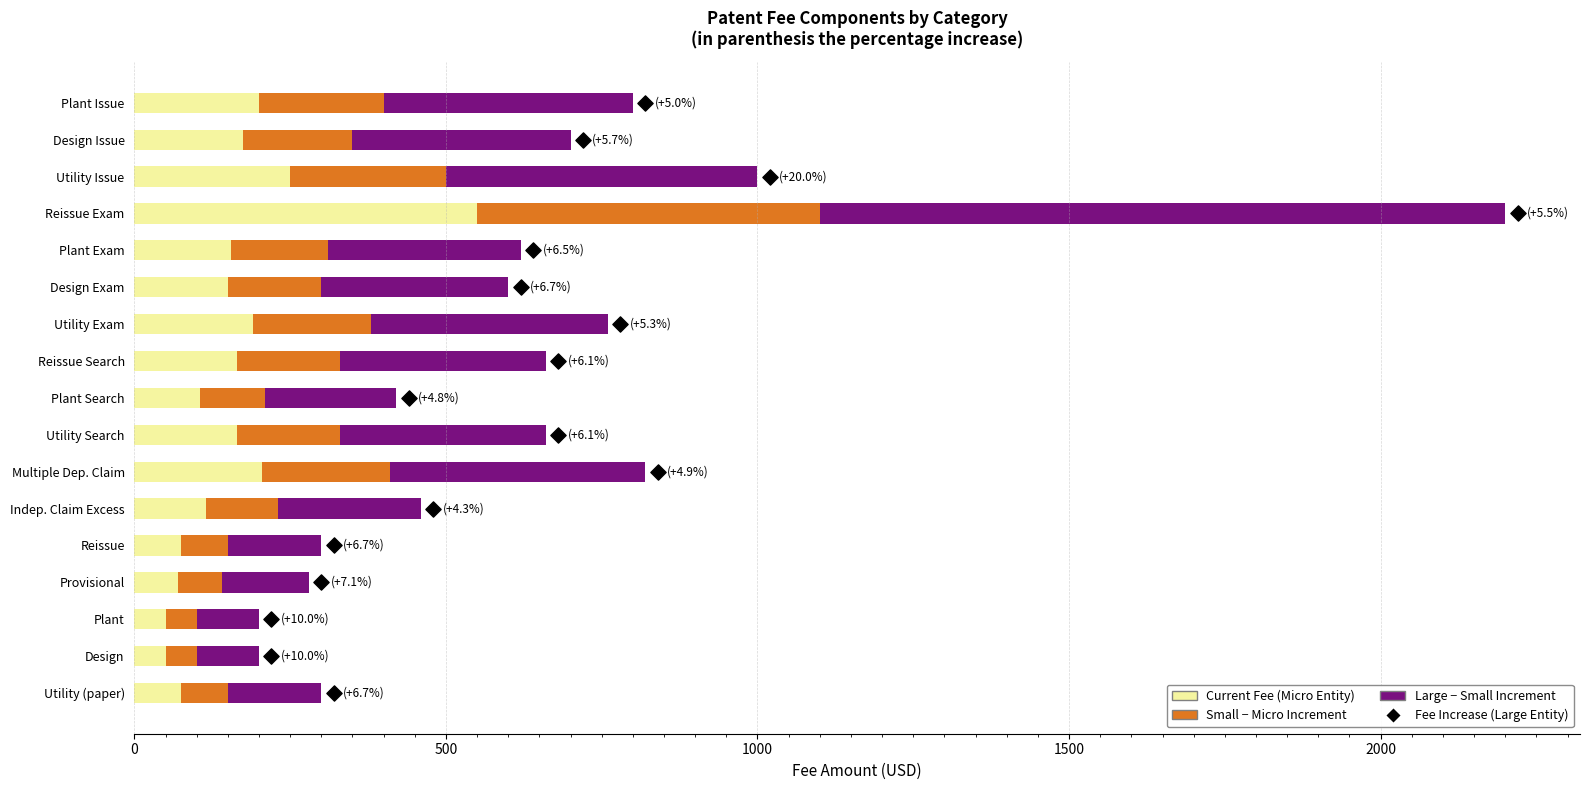

Which series has the widest spread of Y values?

Large - Small Increment